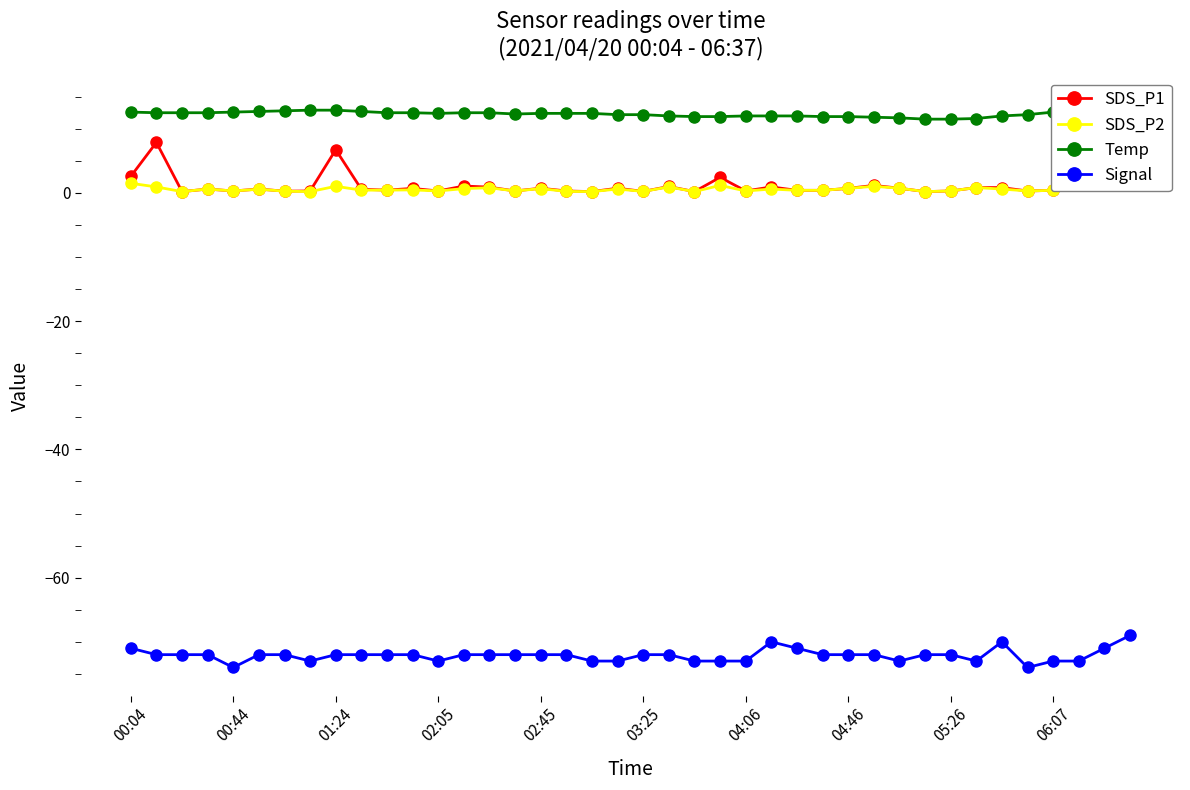

The Signal series shows -16.2 at 05:26. True or false?

False